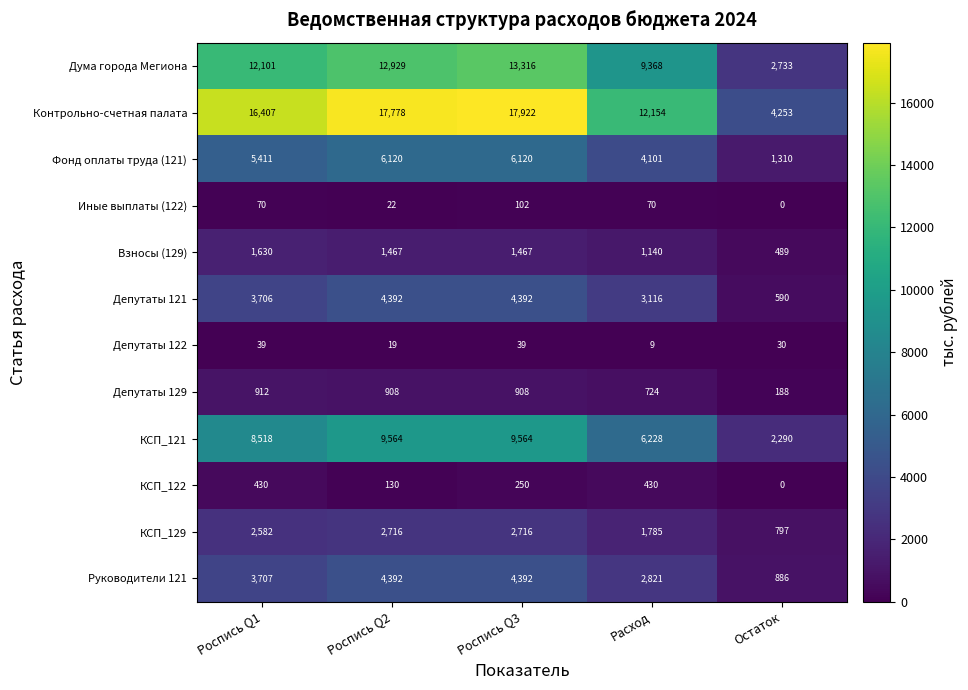

What is the total value across all series at Роспись Q3?

61188